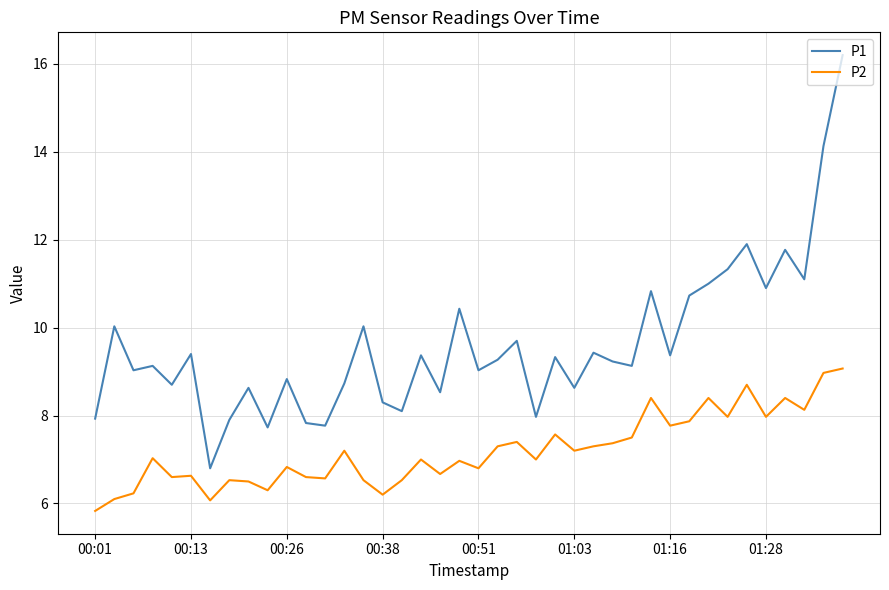

True or false: P1 and P2 intersect in this chart.

False